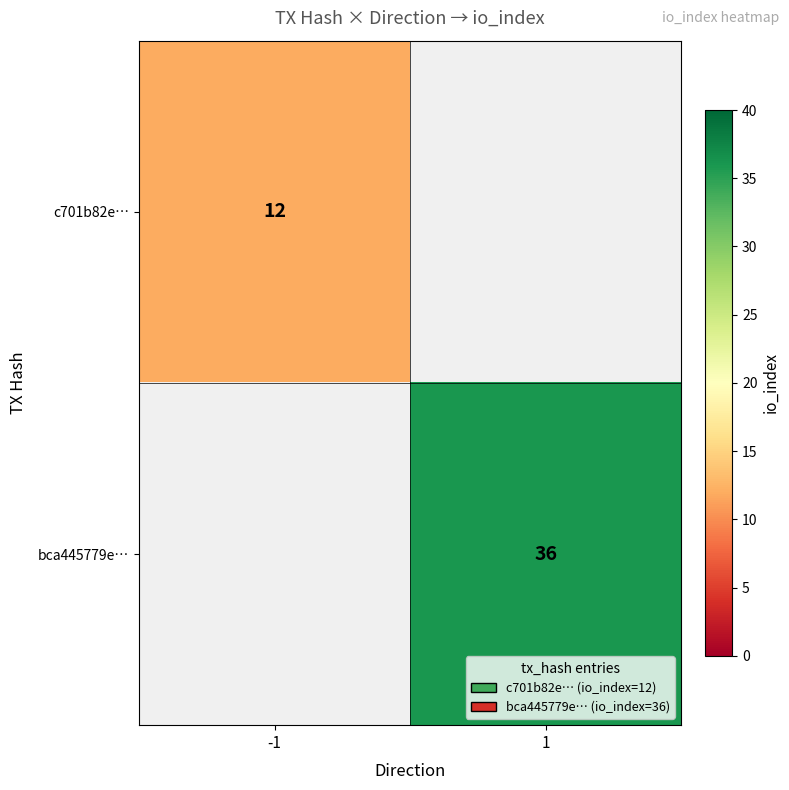

Is the value of bca445779e… at 1 greater than the value of c701b82e… at -1?

Yes